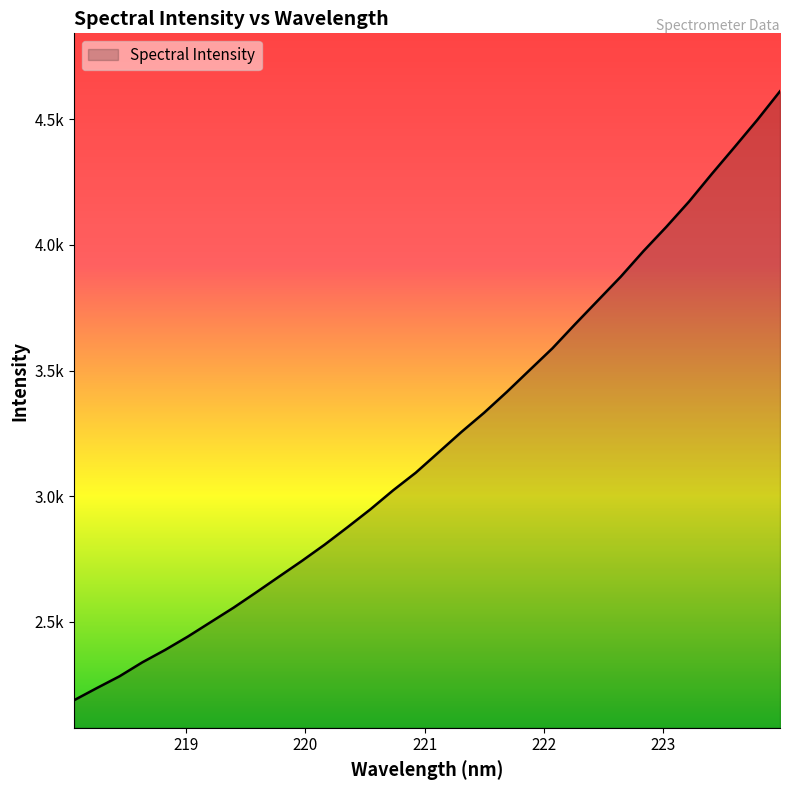

Does the chart have visible grid lines?

No